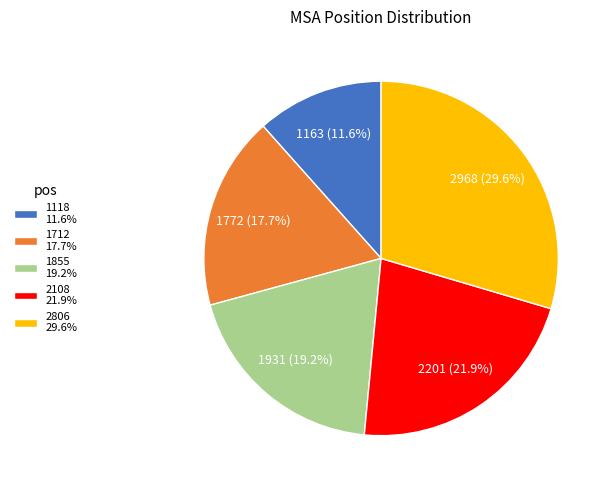

Count the number of slices in the pie.

5